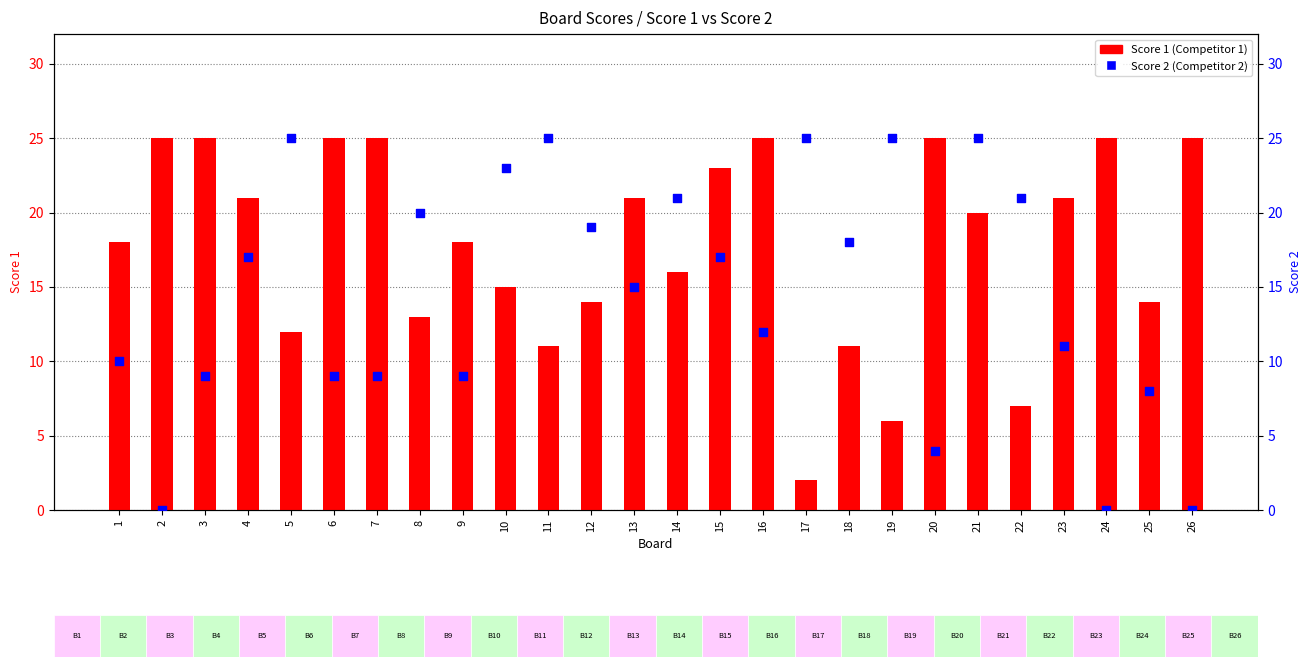

Which series reaches the maximum Y coordinate?

Score 1